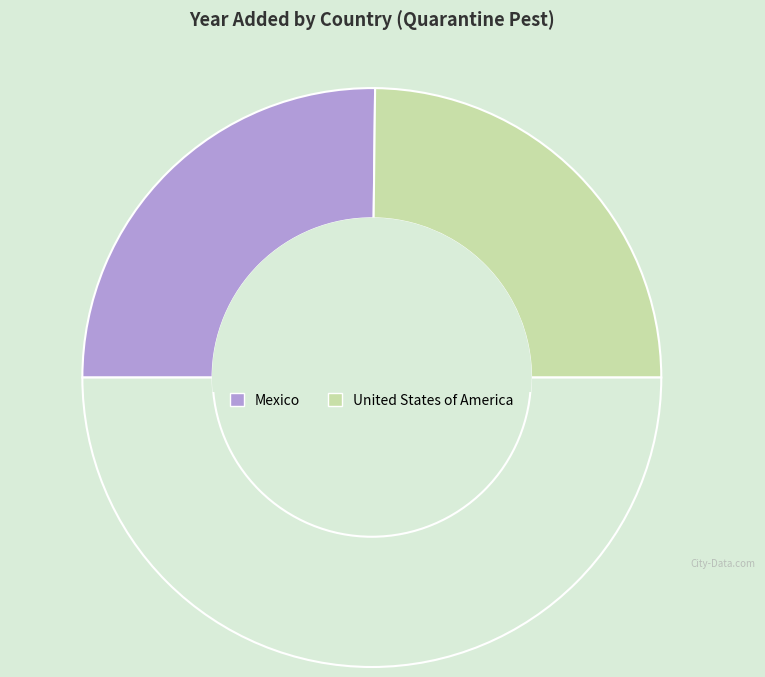

How many slices are in this pie chart?

3